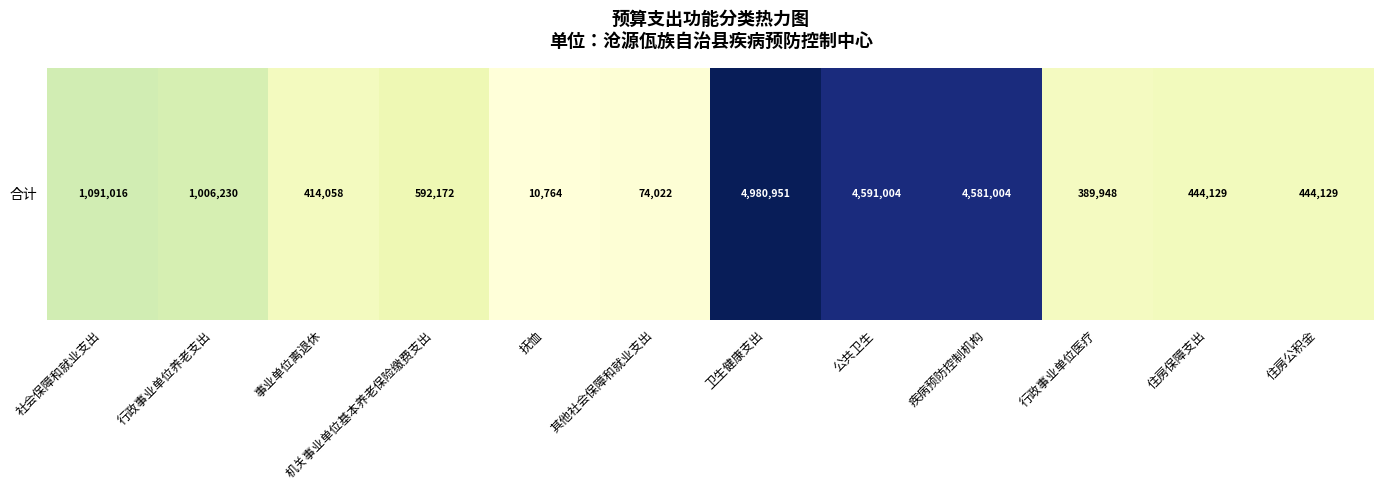

Which has a higher value, 公共卫生 or 其他社会保障和就业支出?

公共卫生